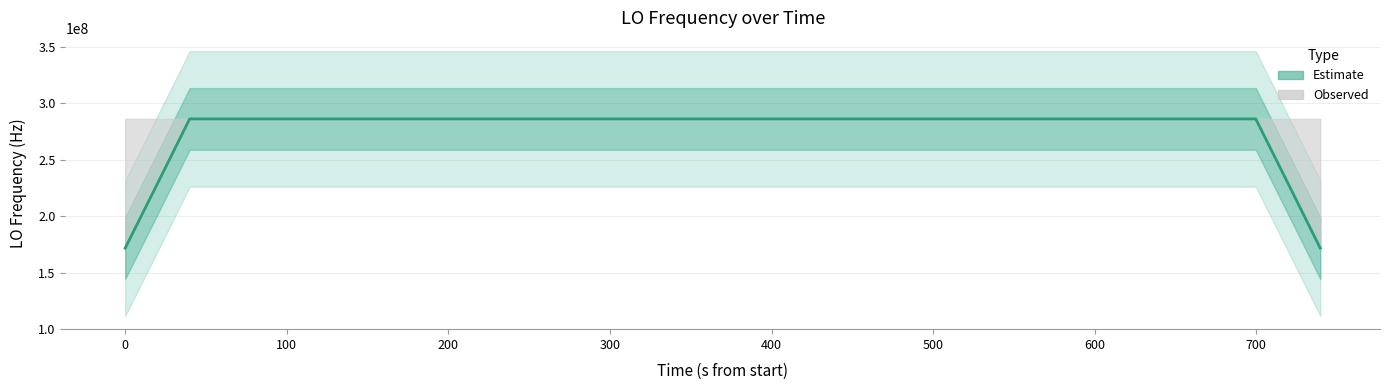

Is this an area chart (filled region under the line)?

No